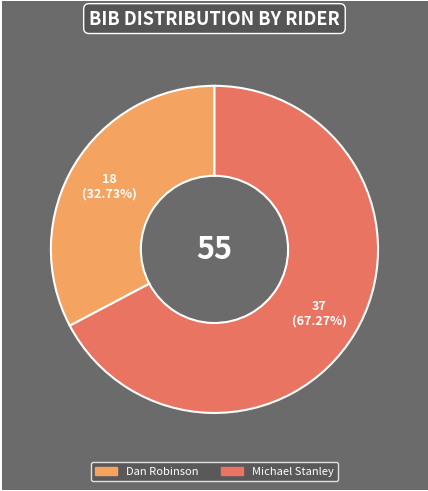

Is the sum of Michael Stanley and Dan Robinson greater than half?

Yes